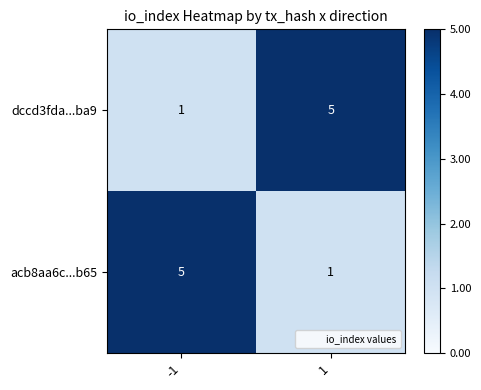

What is the total value across all series at -1?

6